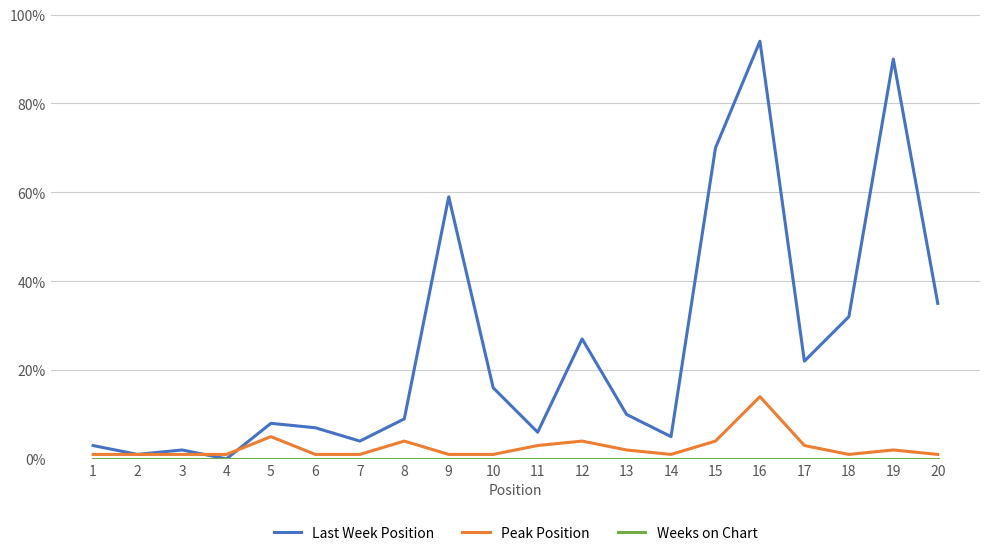

How many interior local valleys does the Last Week Position series have?

6